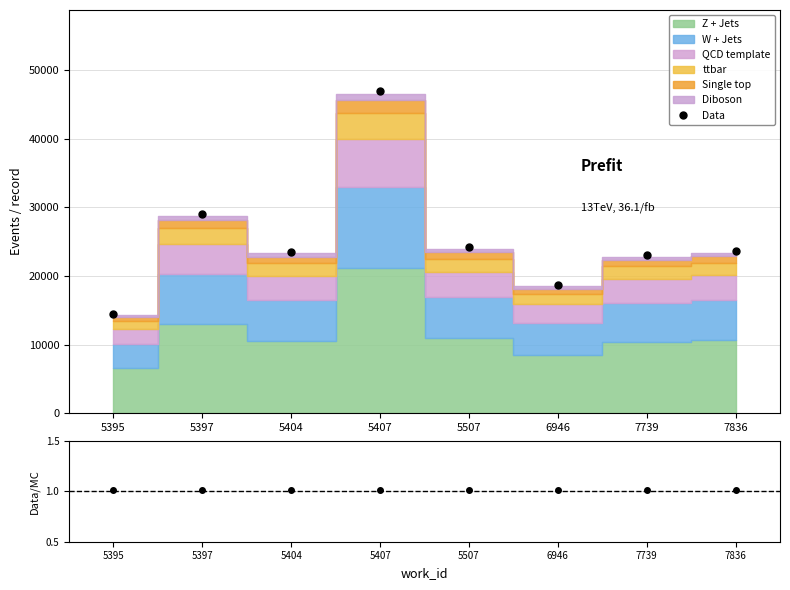

What is the maximum value shown in the chart?

47039.0